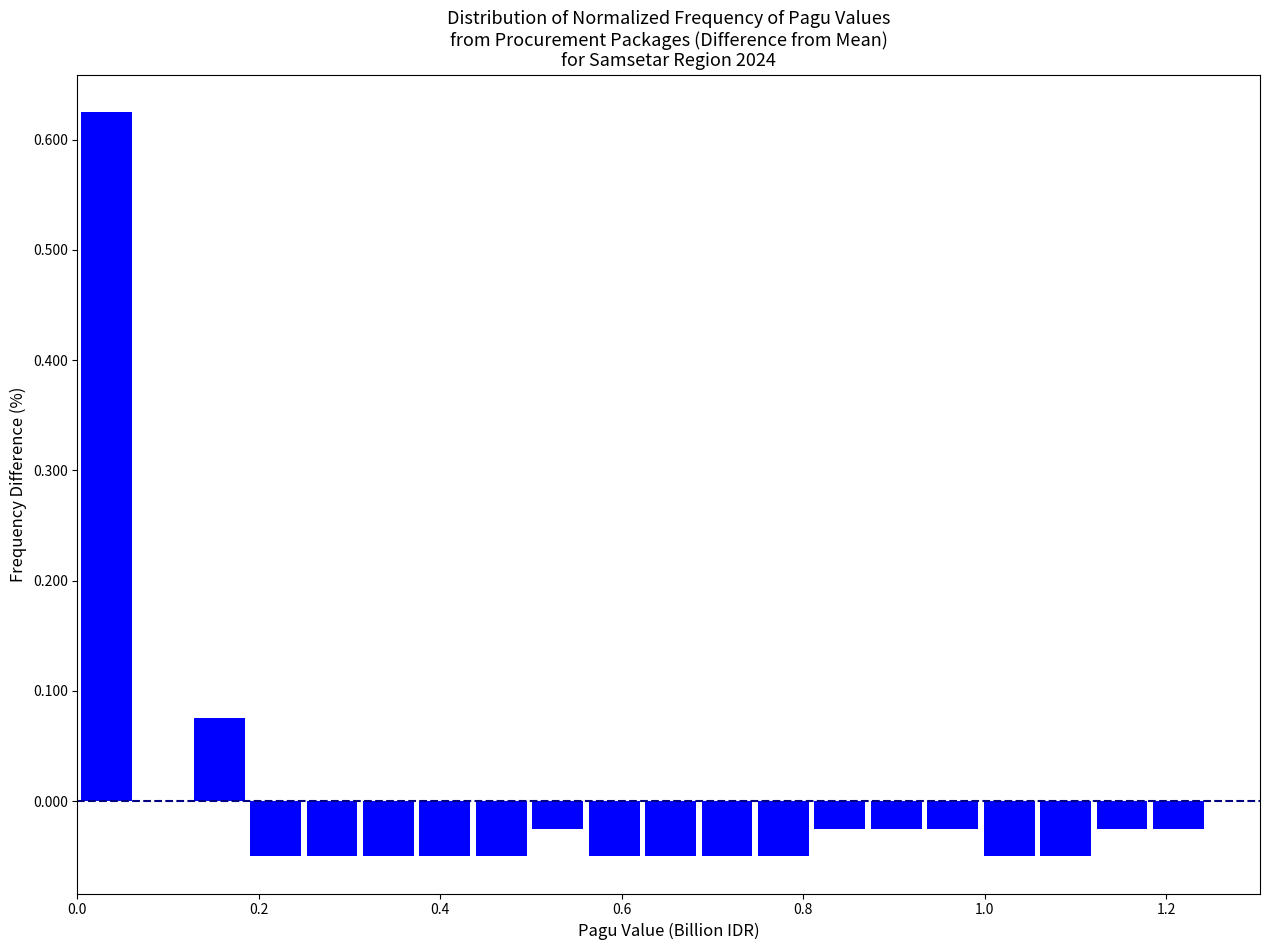

Around what value on the x-axis is the tallest bar? Give the approximate position of its centre, as read against the axis.

0.04